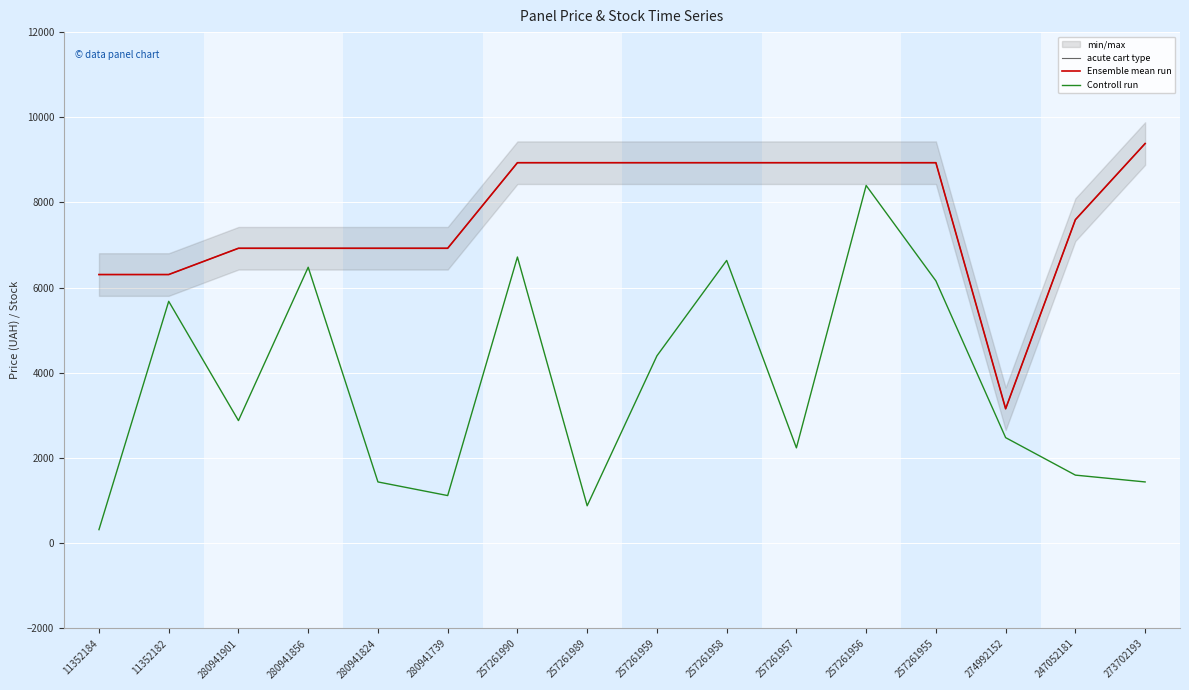

True or false: Ensemble mean run and acute cart type cross at least once.

False